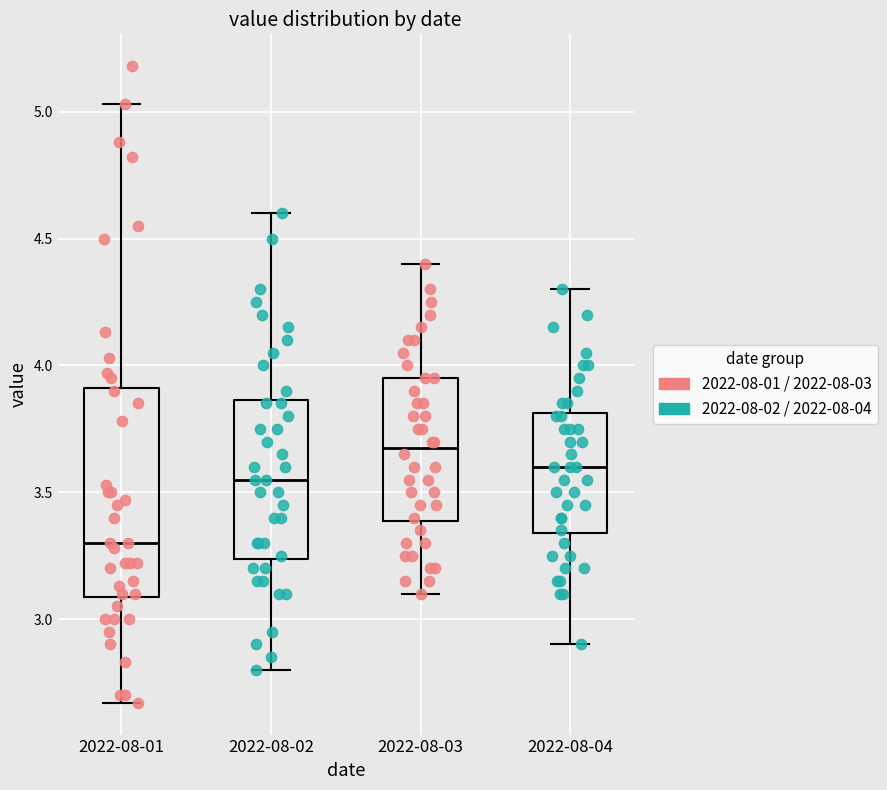

Comparing the boxes themselves (not the whiskers), which one is the tallest?

2022-08-01